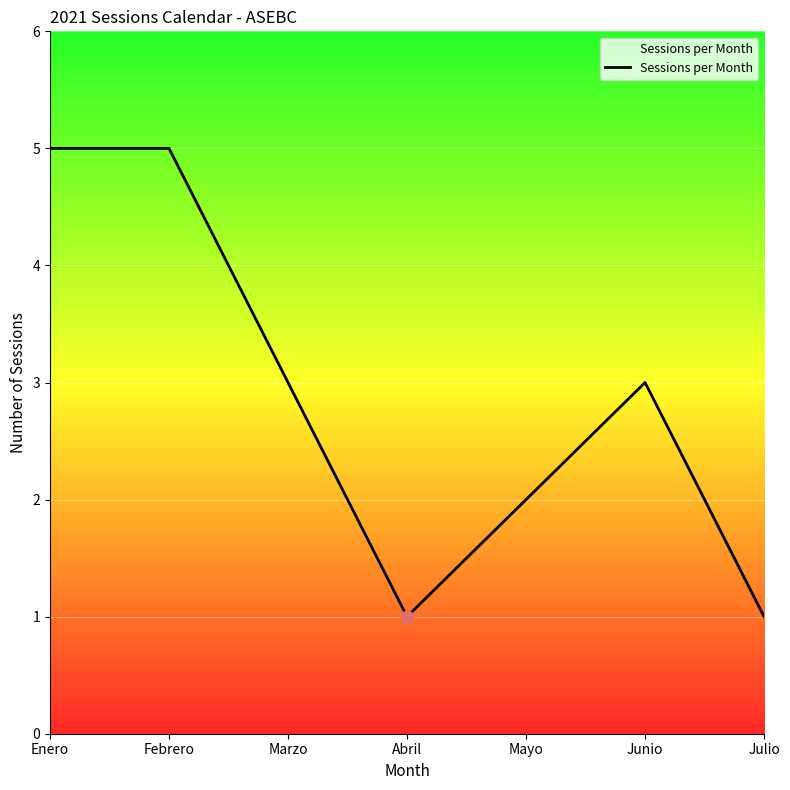

Approximately how many times larger is the value at Marzo compared to Julio?

3.0